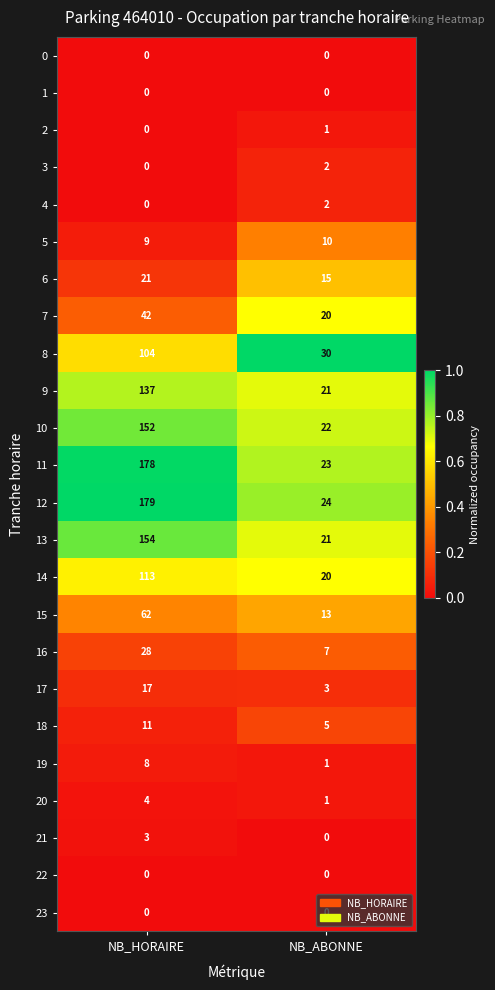

What is the spread (max minus min) of values at NB_ABONNE?

30